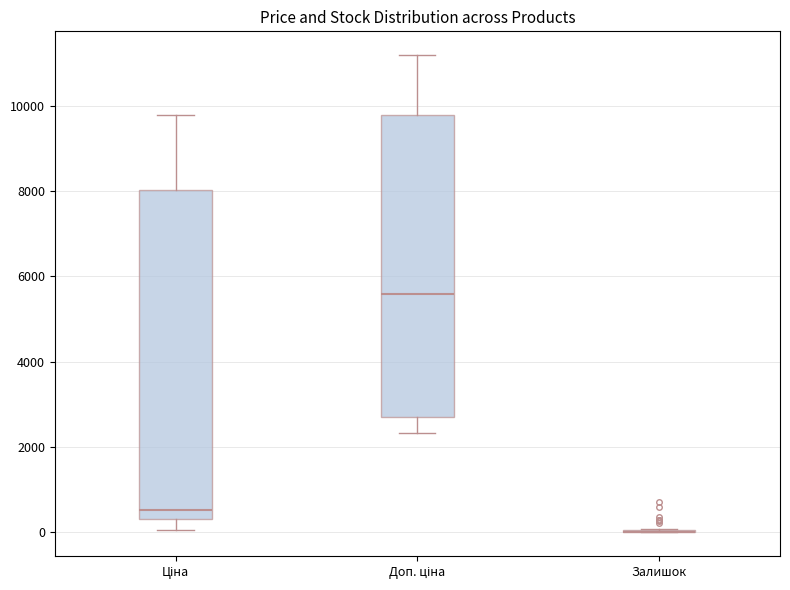

Where does the lower whisker of the box for Доп. ціна end on the y-axis? The values are not printed on the chart, so give them approximately, as read against the axis.

2400